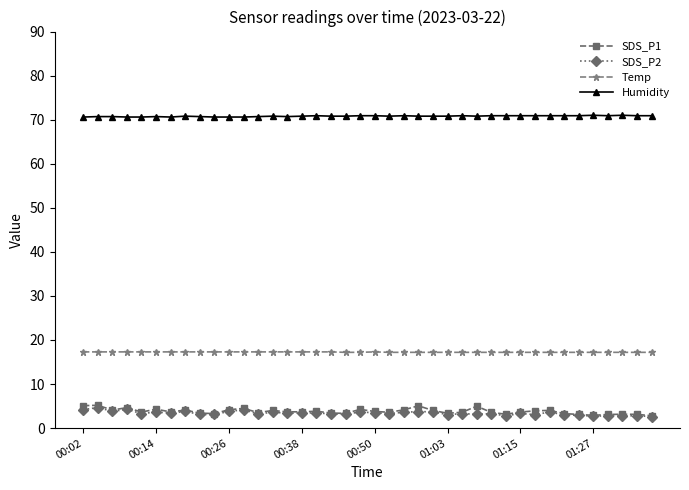

What are all the series names shown in the legend?

SDS_P1, SDS_P2, Temp, Humidity